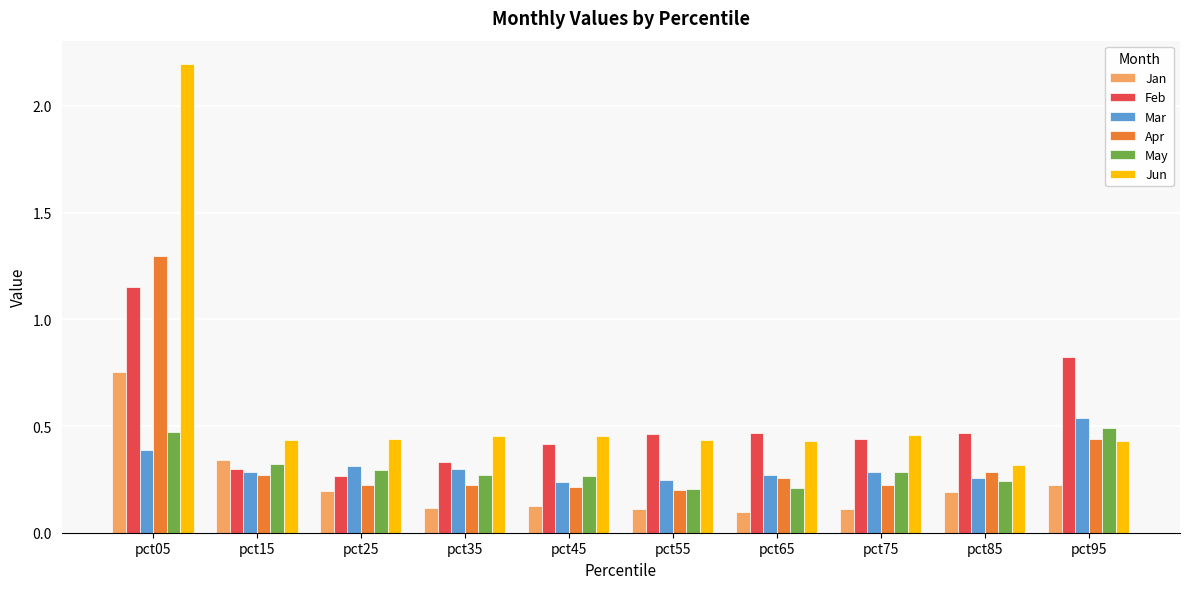

Is the value of Jan at pct35 greater than the value of Feb at pct55?

No